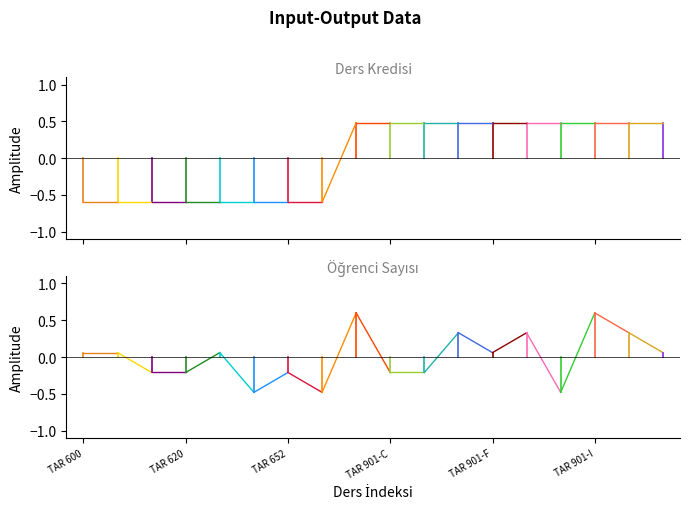

How many data points are above 0?

10